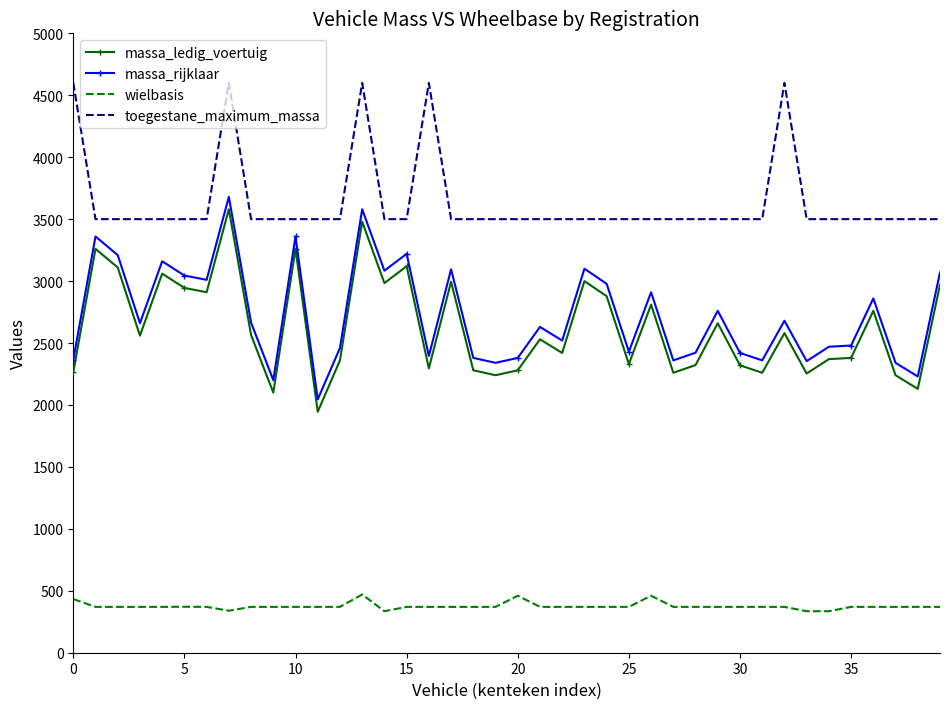

True or false: toegestane_maximum_massa and massa_rijklaar cross at least once.

False